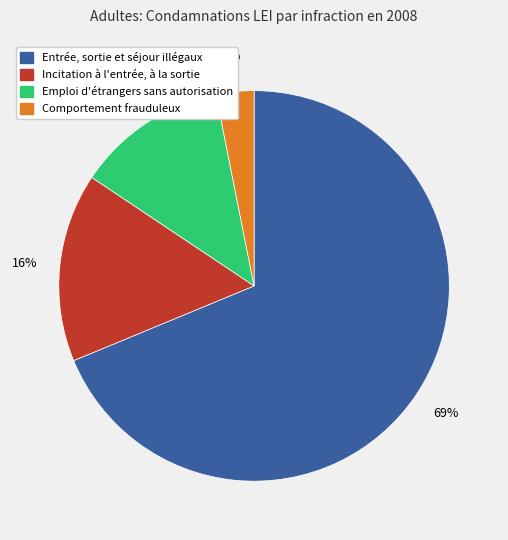

Between Incitation à l'entrée, à la sortie and Comportement frauduleux, which is larger?

Incitation à l'entrée, à la sortie